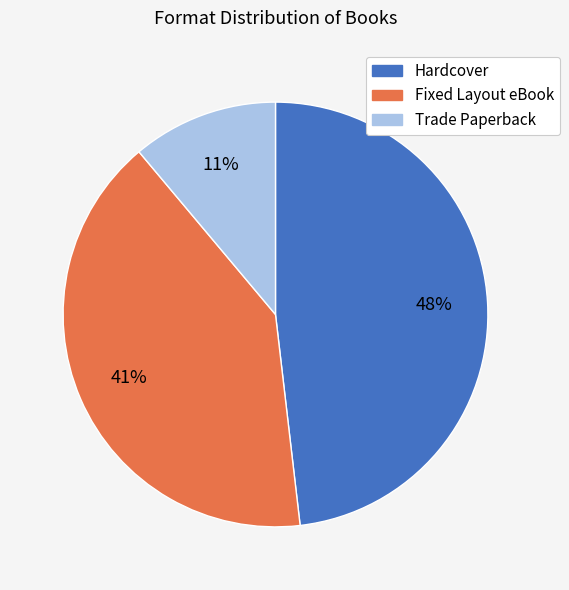

What percentage is the Hardcover slice, to the nearest percent?

48%